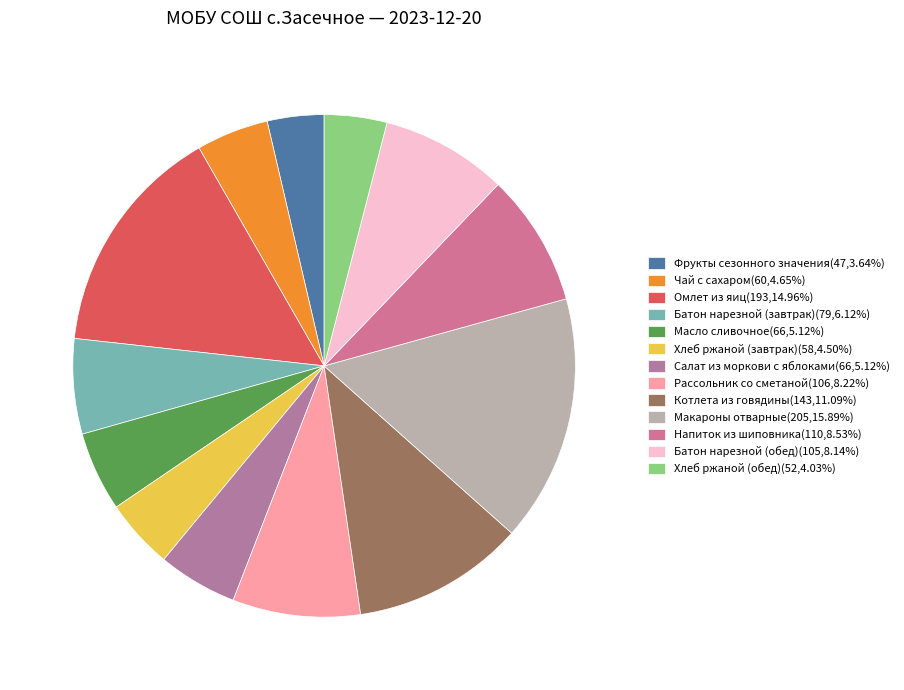

What percentage is the Фрукты сезонного значения slice, to the nearest percent?

4%